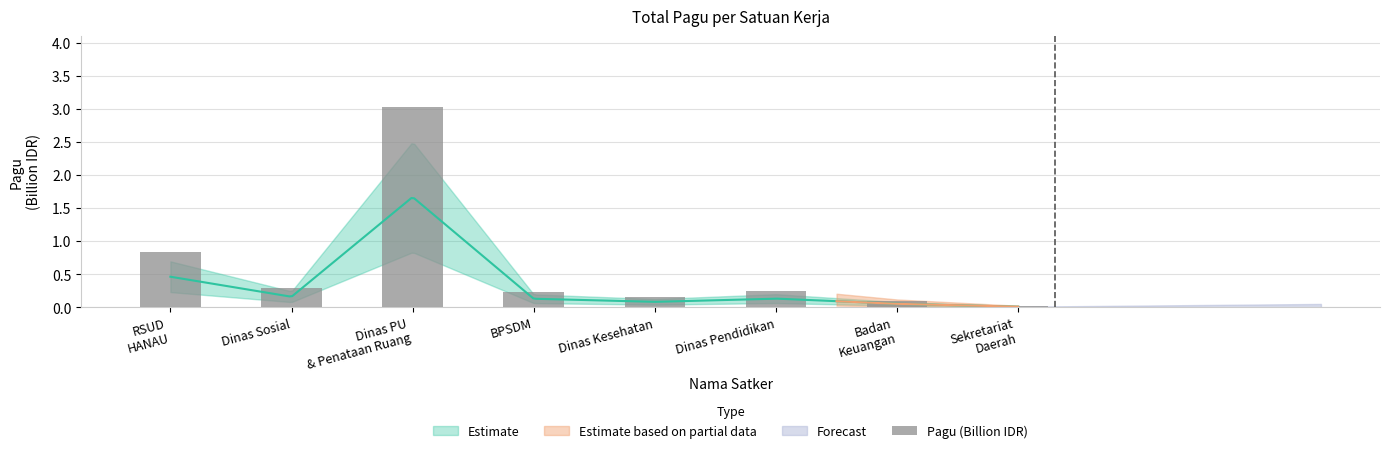

Rank the categories by value from lowest to highest.

Sekretariat
Daerah, Badan
Keuangan, Dinas Kesehatan, BPSDM, Dinas Pendidikan, Dinas Sosial, RSUD
HANAU, Dinas PU
& Penataan Ruang